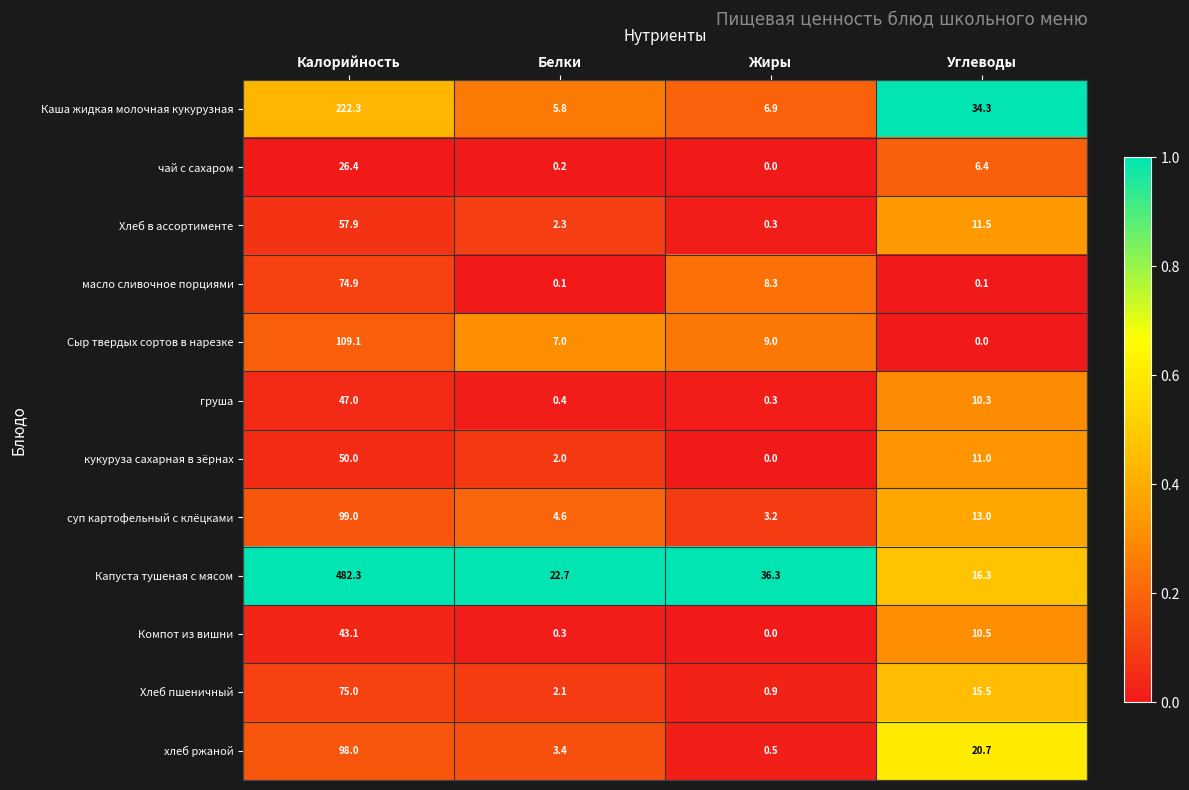

At which category does the chart reach its peak across all series?

Калорийность